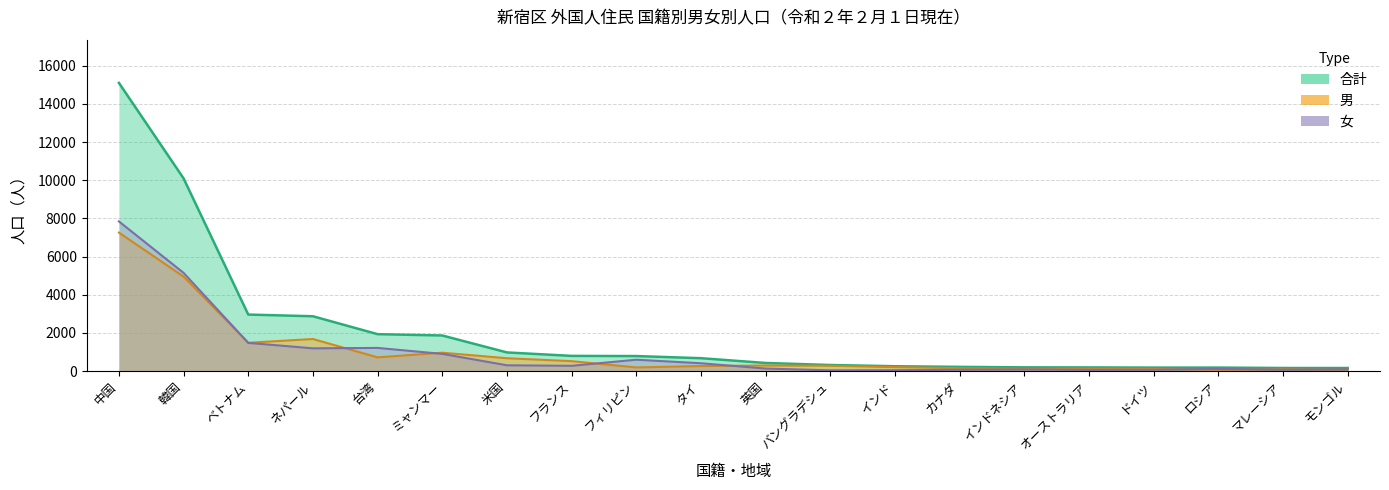

List the labels in order of 合計 value, largest first.

中国, 韓国, ベトナム, ネパール, 台湾, ミャンマー, 米国, フランス, フィリピン, タイ, 英国, バングラデシュ, インド, カナダ, インドネシア, オーストラリア, ドイツ, ロシア, マレーシア, モンゴル